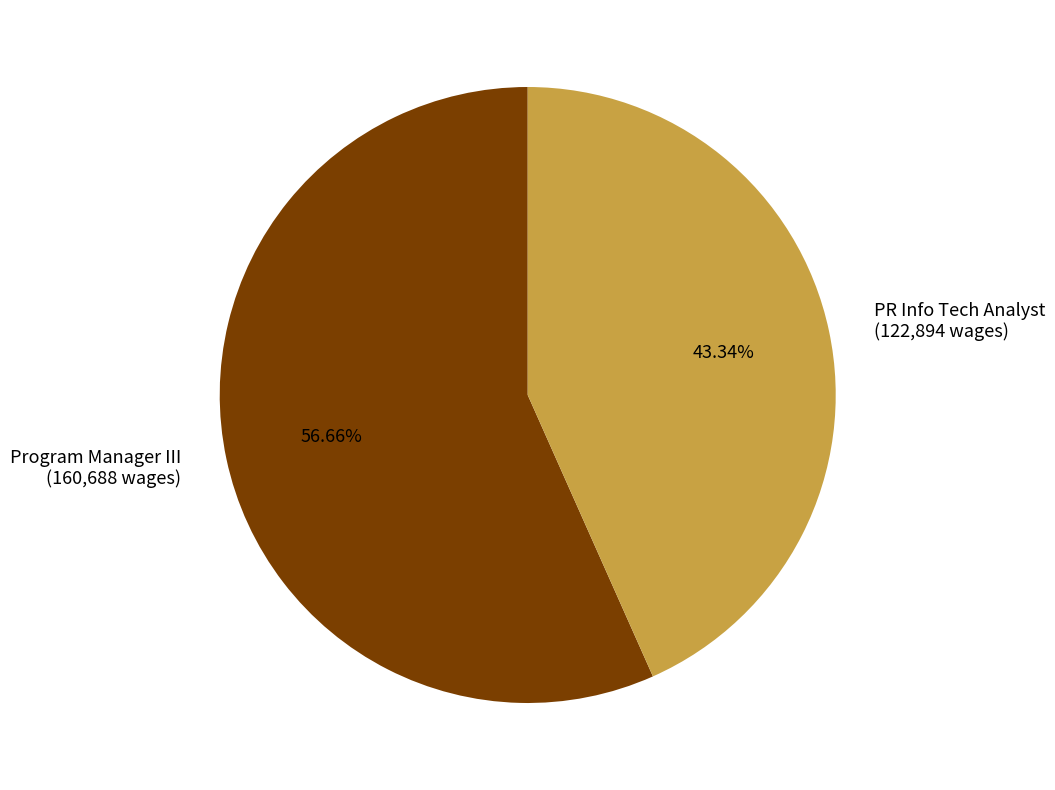

How many segments does this pie chart have?

2